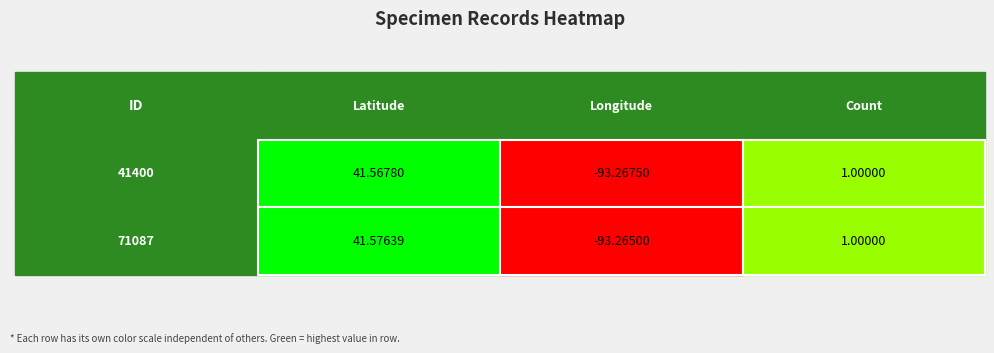

Where is 71087 nearest to the value -25?

Count